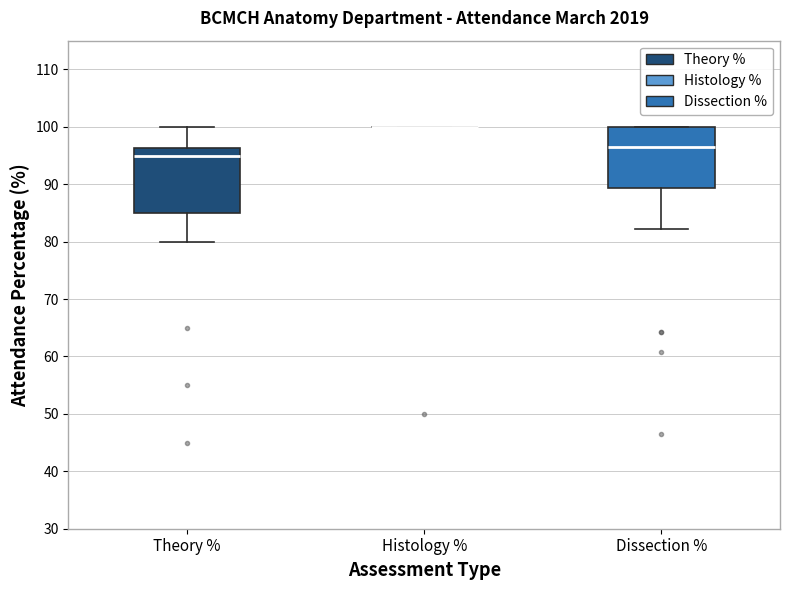

Where does the lower whisker of the box for Theory % end on the y-axis? The values are not printed on the chart, so give them approximately, as read against the axis.

80